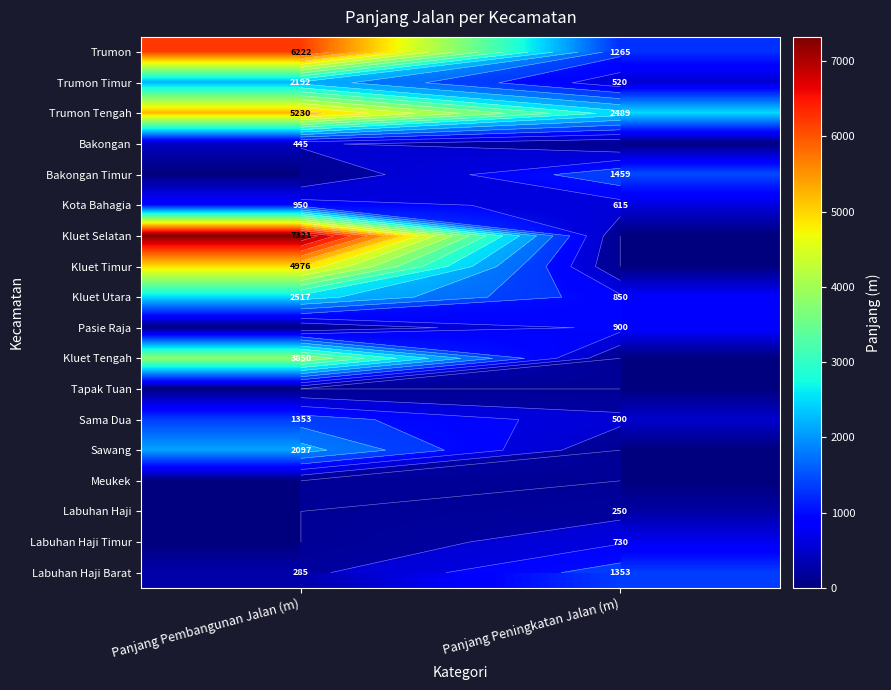

True or false: Trumon Timur has a value of 520 at Panjang Peningkatan Jalan (m).

True